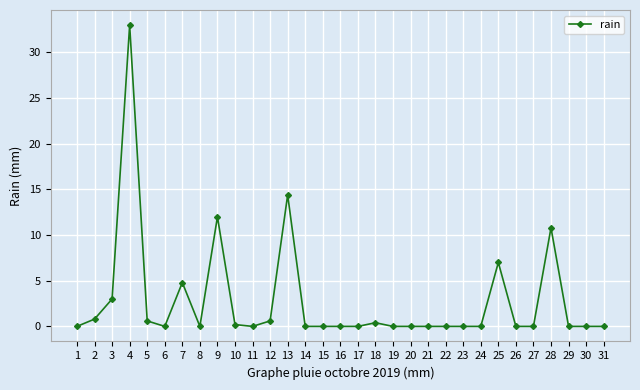

Where is the data nearest to the value 16?

13